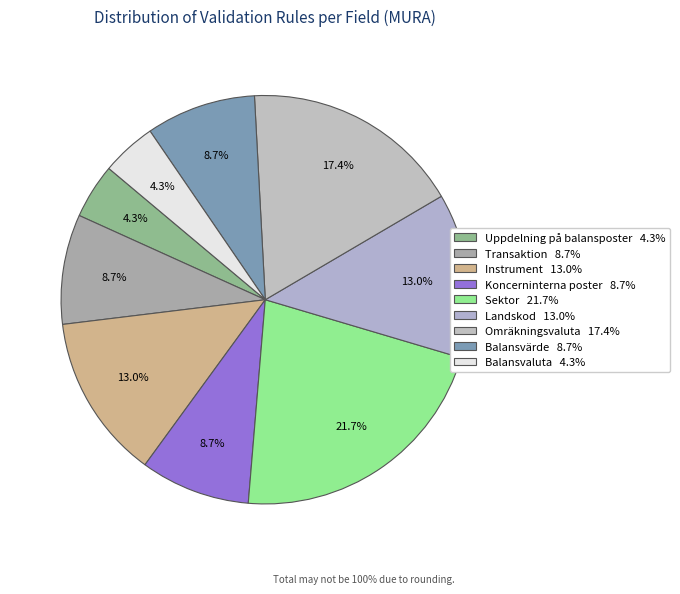

To the nearest percent, what portion does Omräkningsvaluta represent?

17%